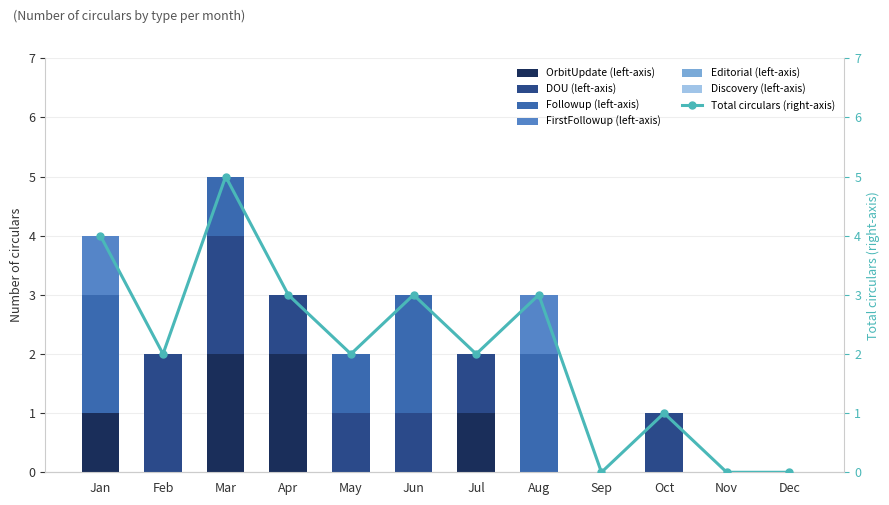

Which series has the largest total across all categories?

DOU